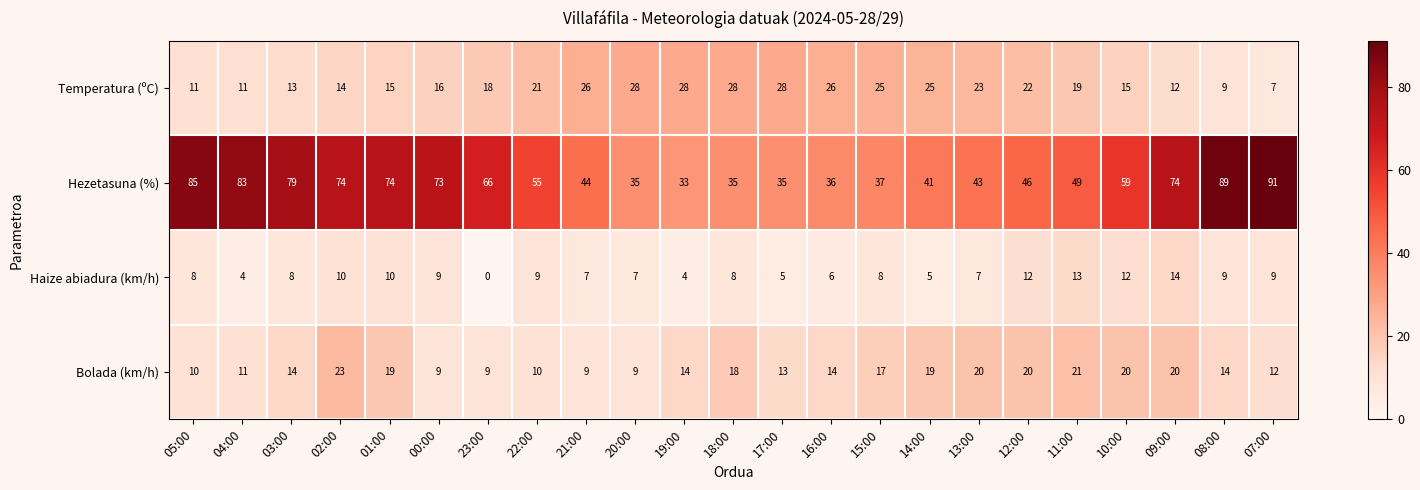

List the series in order of their peak value, highest first.

Hezetasuna (%), Temperatura (ºC), Bolada (km/h), Haize abiadura (km/h)